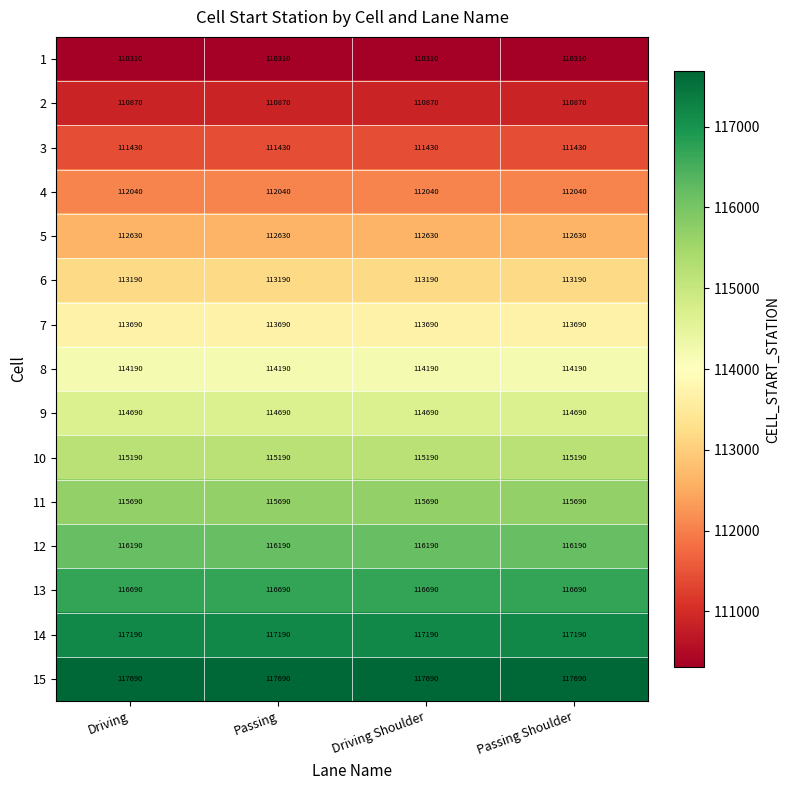

What is the spread (max minus min) of values at Driving?

7380